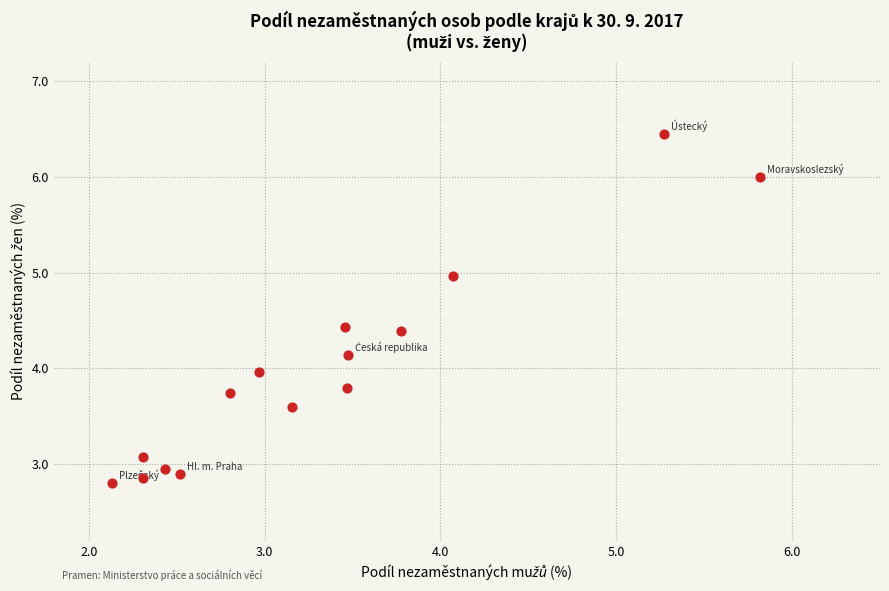

What is the range of Y values (max minus min)?

3.7